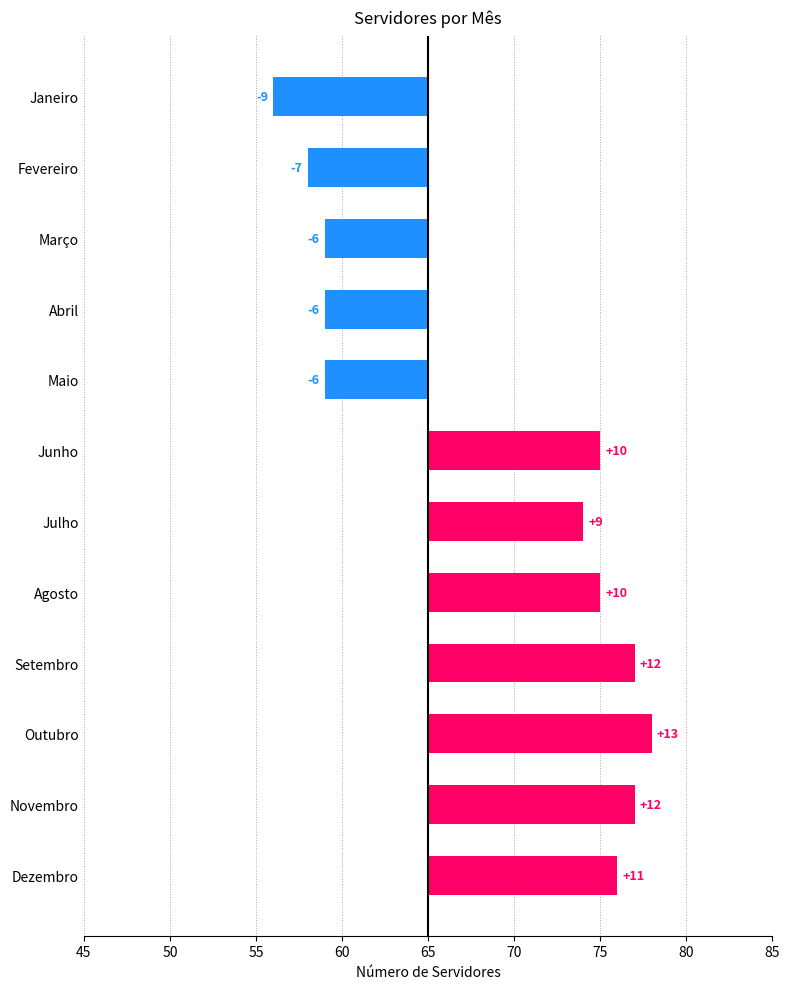

What is the sum of all values?

43